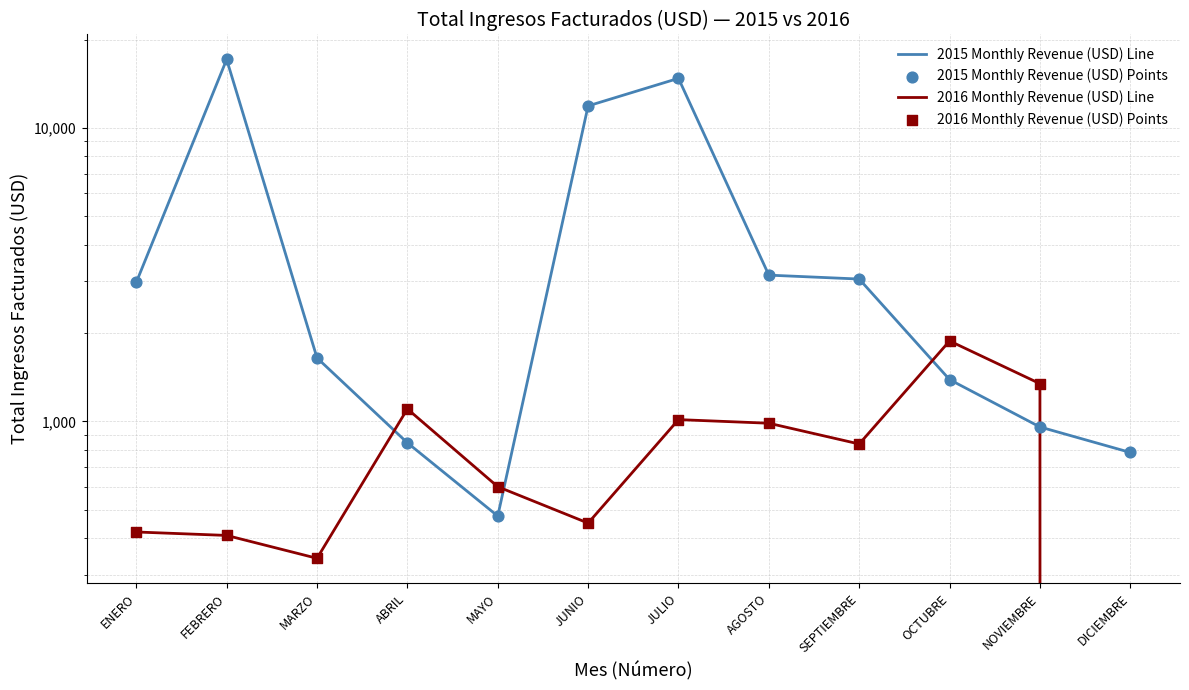

What are all the series names shown in the legend?

2015 Monthly Revenue (USD) Line, 2016 Monthly Revenue (USD) Line, 2015 Monthly Revenue (USD) Points, 2016 Monthly Revenue (USD) Points